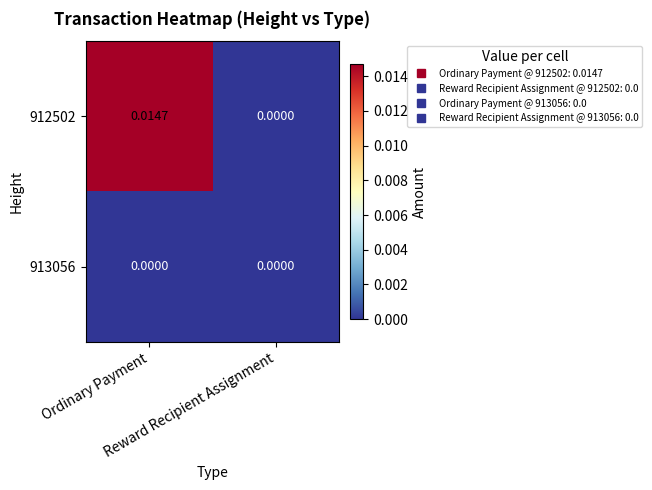

Between Ordinary Payment and Reward Recipient Assignment, which series saw the biggest shift?

912502